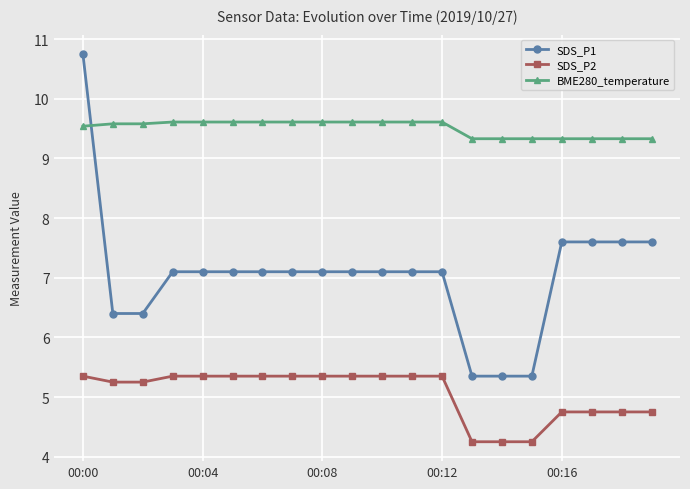

True or false: BME280_temperature and SDS_P2 intersect in this chart.

False